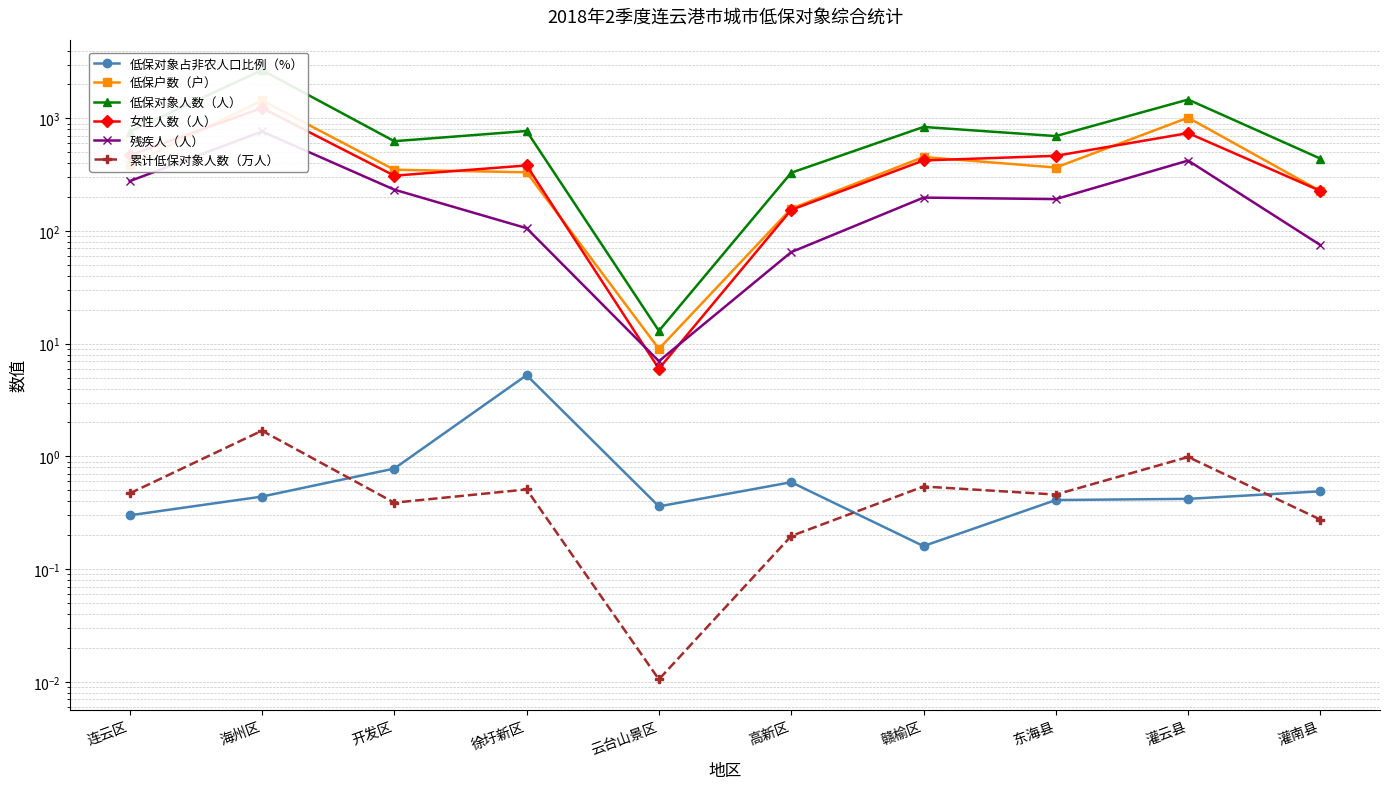

Read the 残疾人（人） value at 灌南县.

75.0